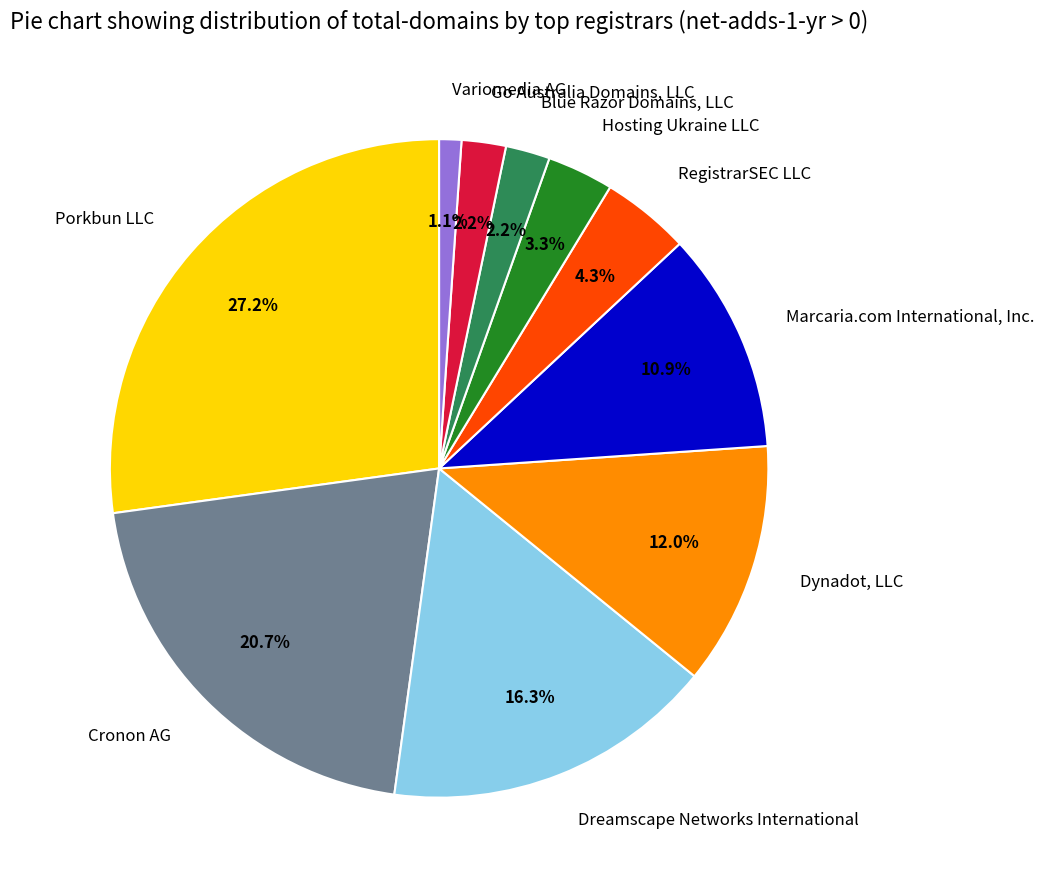

Which has a higher value, Marcaria.com International, Inc. or Dreamscape Networks International?

Dreamscape Networks International